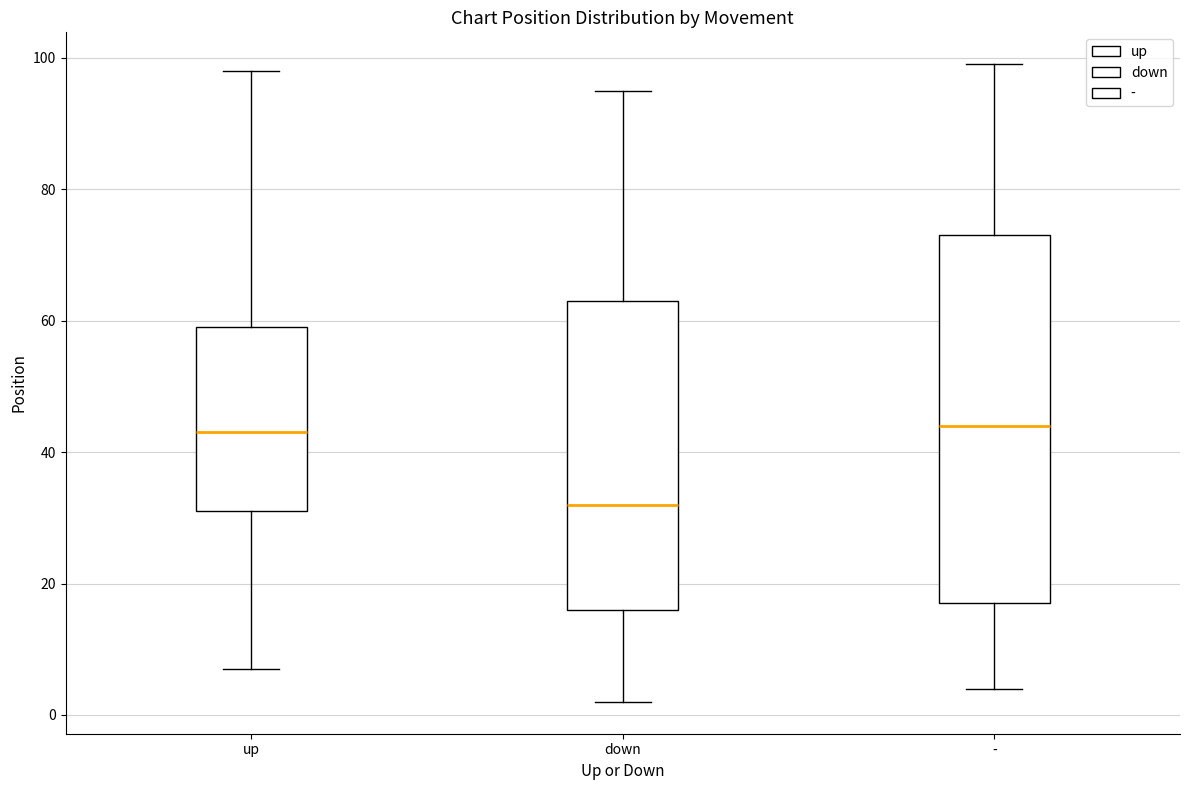

Where is the lower edge of the box for - on the y-axis? The values are not printed on the chart, so give them approximately, as read against the axis.

18